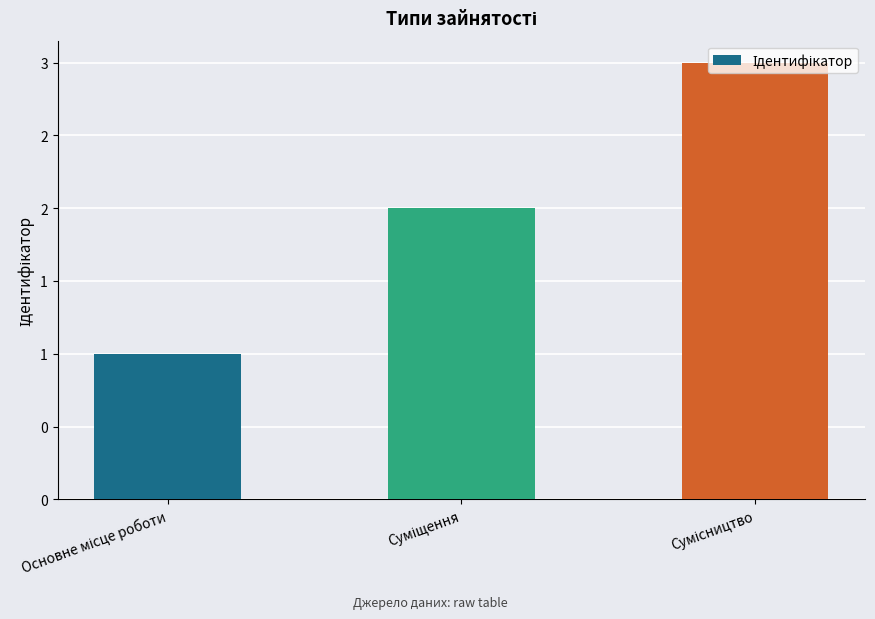

Are the bars horizontal?

No